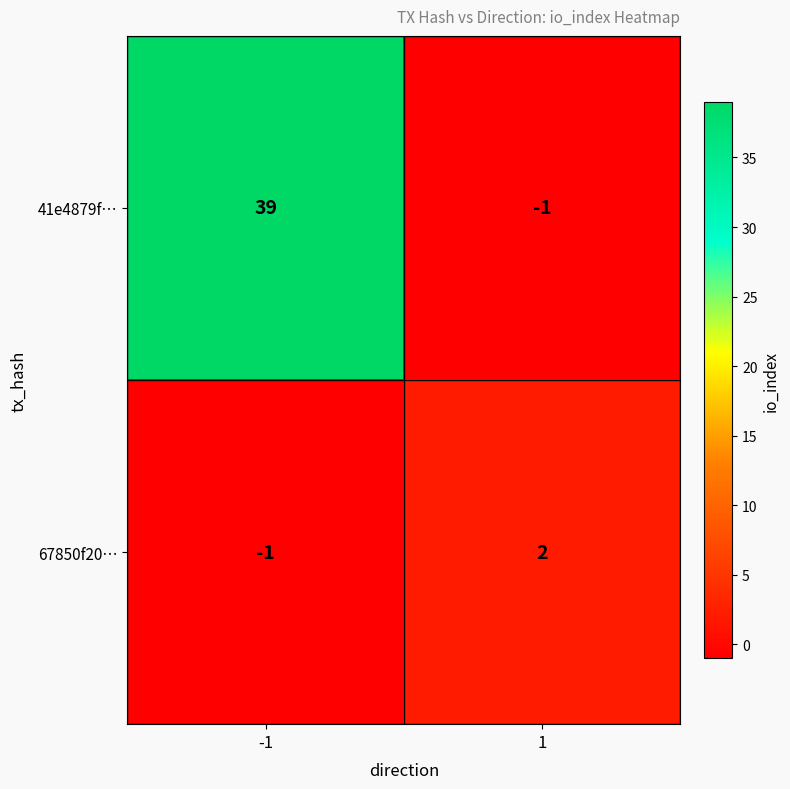

Count the number of data series in this chart.

2